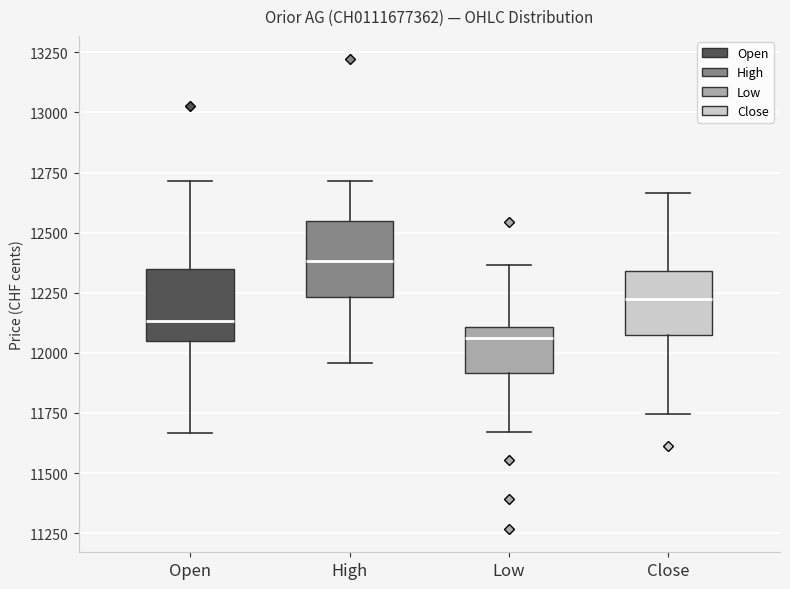

Reading left to right, transcribe this box plot: for each box, give where its median line is, the range the box spans, and where its two whiskers end, as read against the y-axis. The values are not printed on the chart, so give them approximately, as read against the axis.

Open: median 12150, box 12050 to 12350, whiskers 11650 to 12700
High: median 12400, box 12250 to 12550, whiskers 11950 to 12700
Low: median 12050, box 11900 to 12100, whiskers 11650 to 12350
Close: median 12200, box 12050 to 12350, whiskers 11750 to 12650